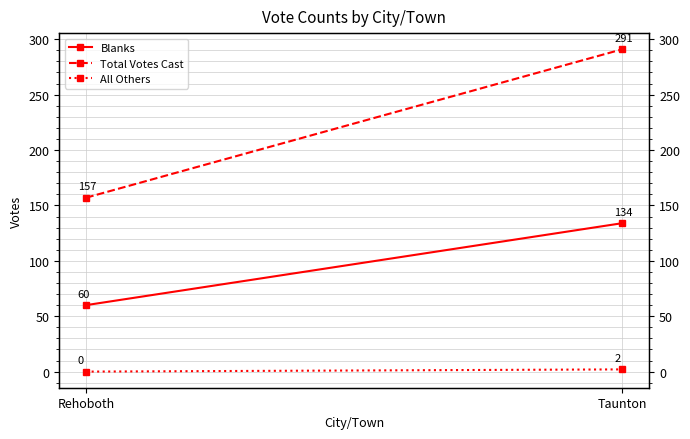

The Blanks series shows 48 at Taunton. True or false?

False